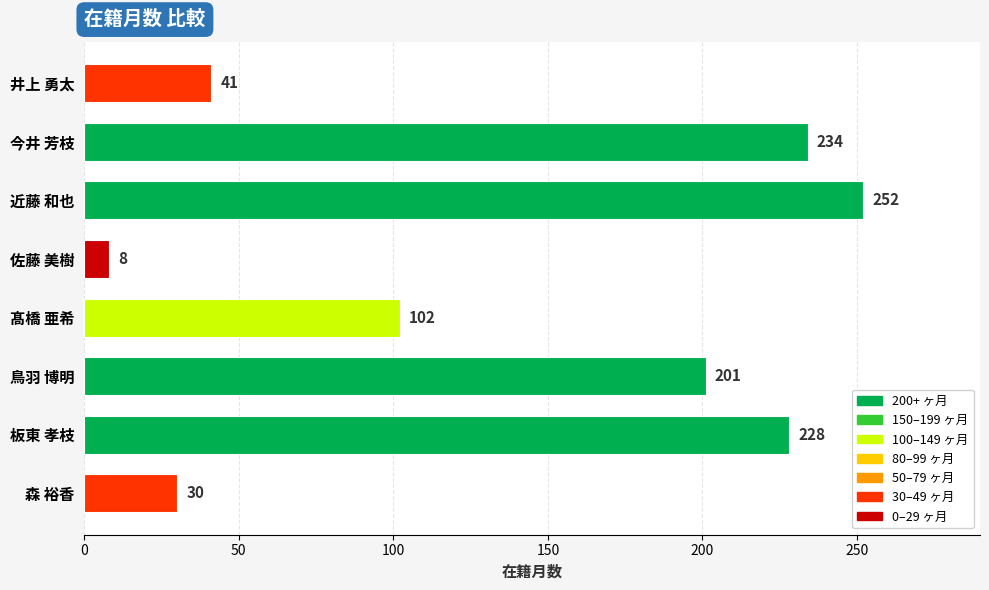

Read the value at 井上 勇太.

41